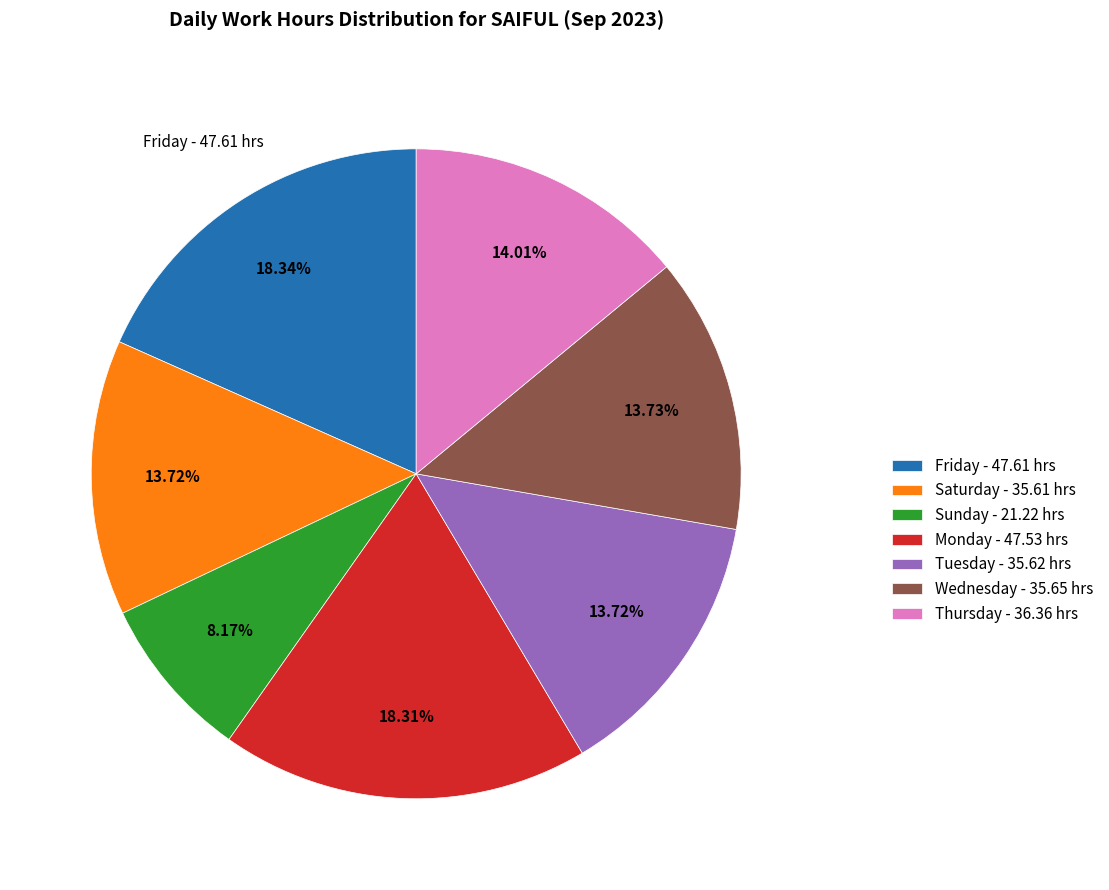

Which has a higher value, Friday - 47.61 hrs or Wednesday - 35.65 hrs?

Friday - 47.61 hrs